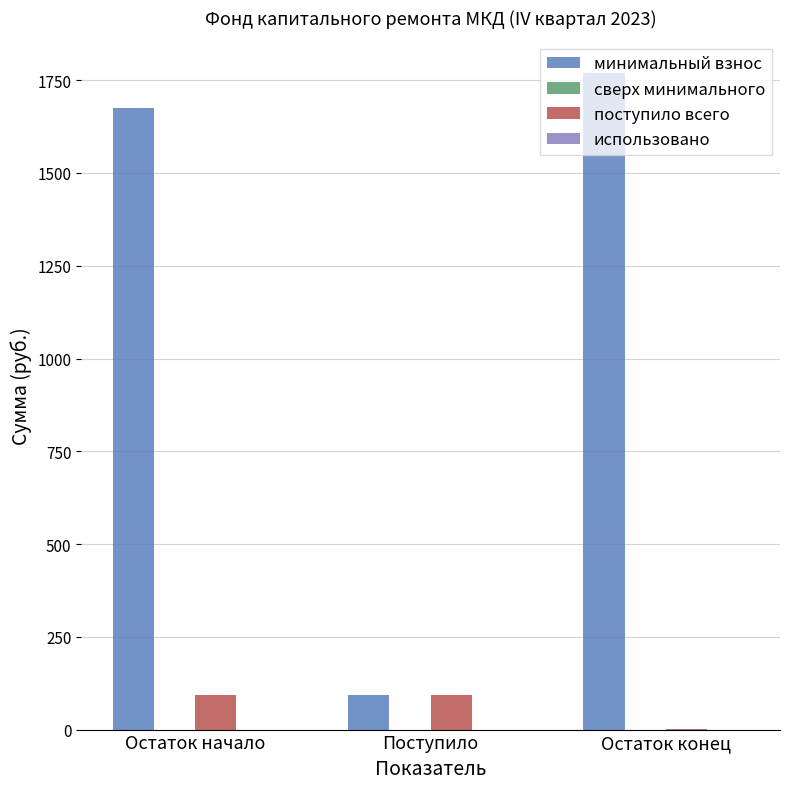

The value of минимальный взнос at Поступило is 94.0. True or false?

True